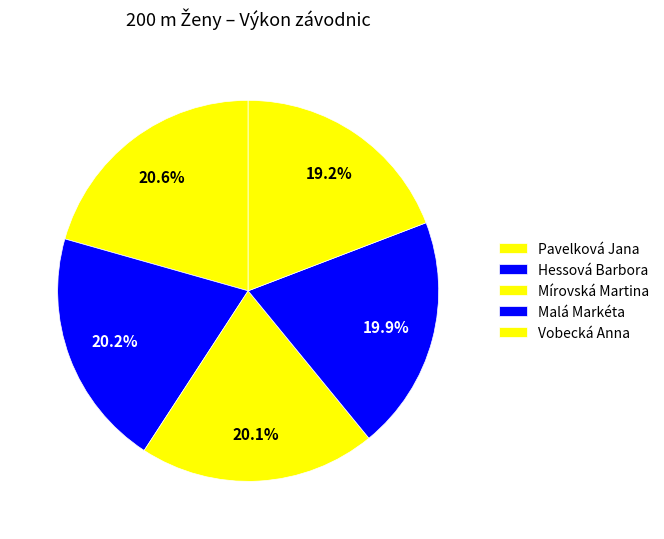

Rank the categories by value from lowest to highest.

Pavelková Jana, Hessová Barbora, Mírovská Martina, Malá Markéta, Vobecká Anna